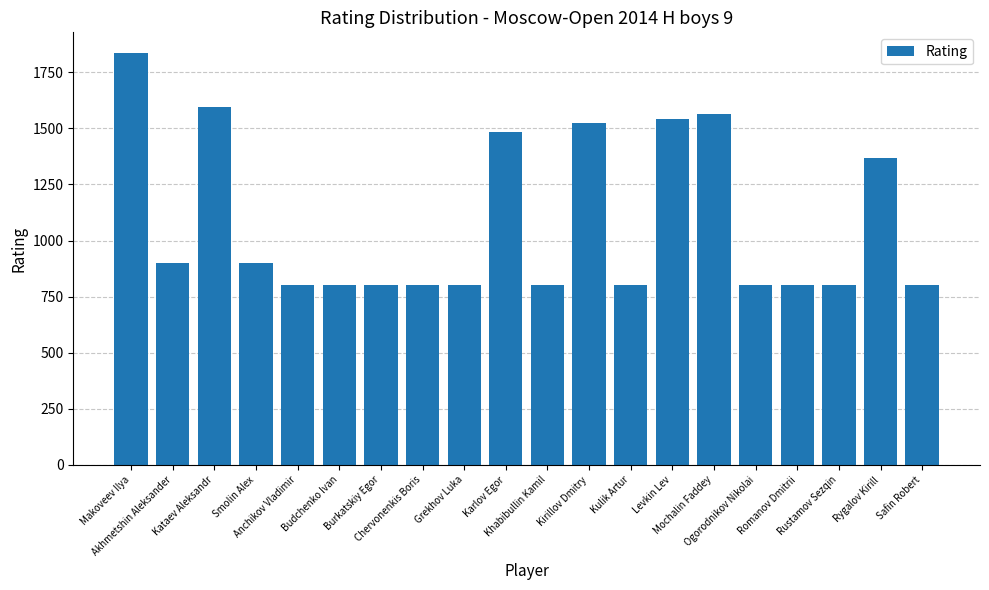

Approximately how many times larger is the value at Kulik Artur compared to Anchikov Vladimir?

1.0